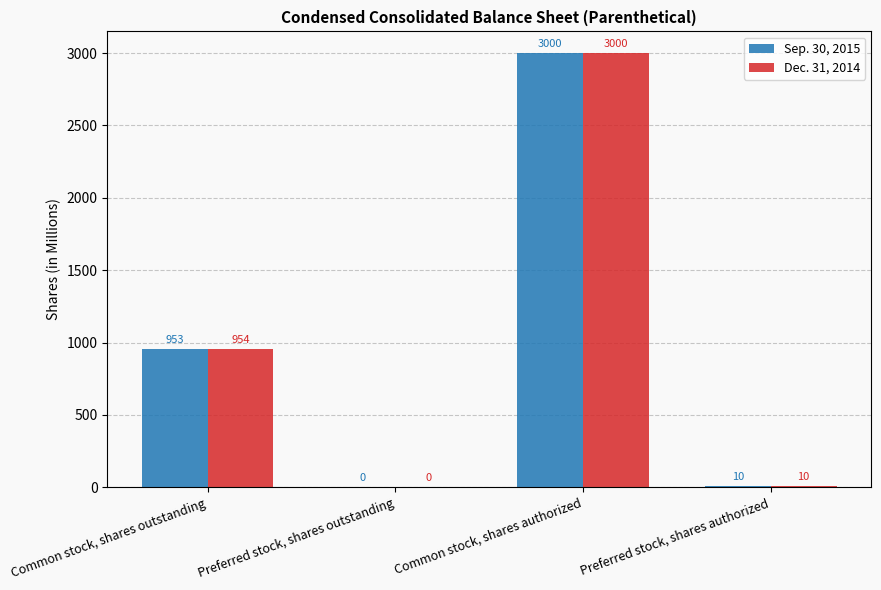

How many series are shown in this chart?

2